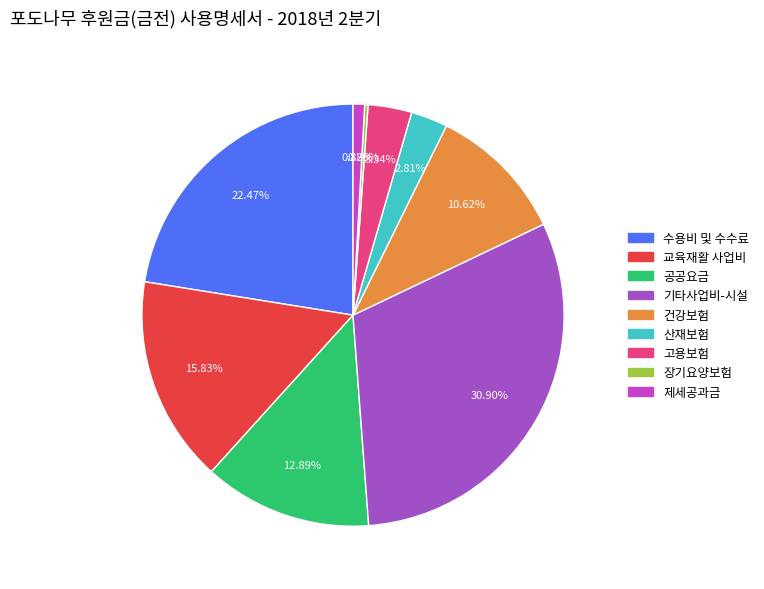

Does any single category account for the majority?

No